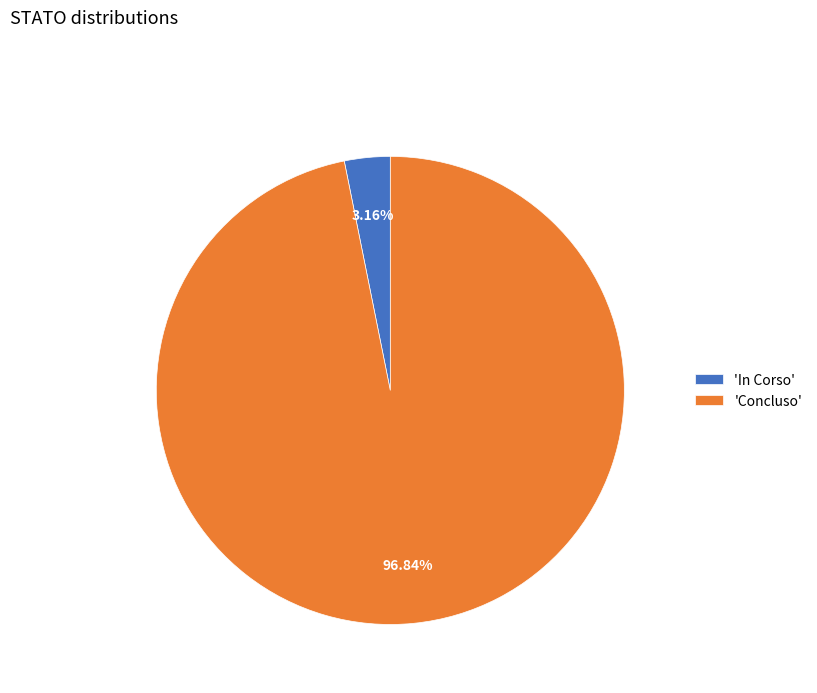

How many slices are in this pie chart?

2